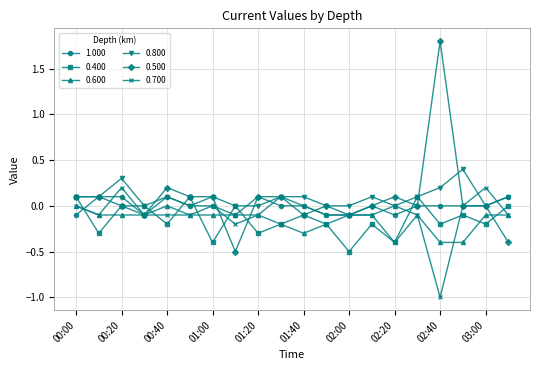

What is the smallest value displayed?

-1.0